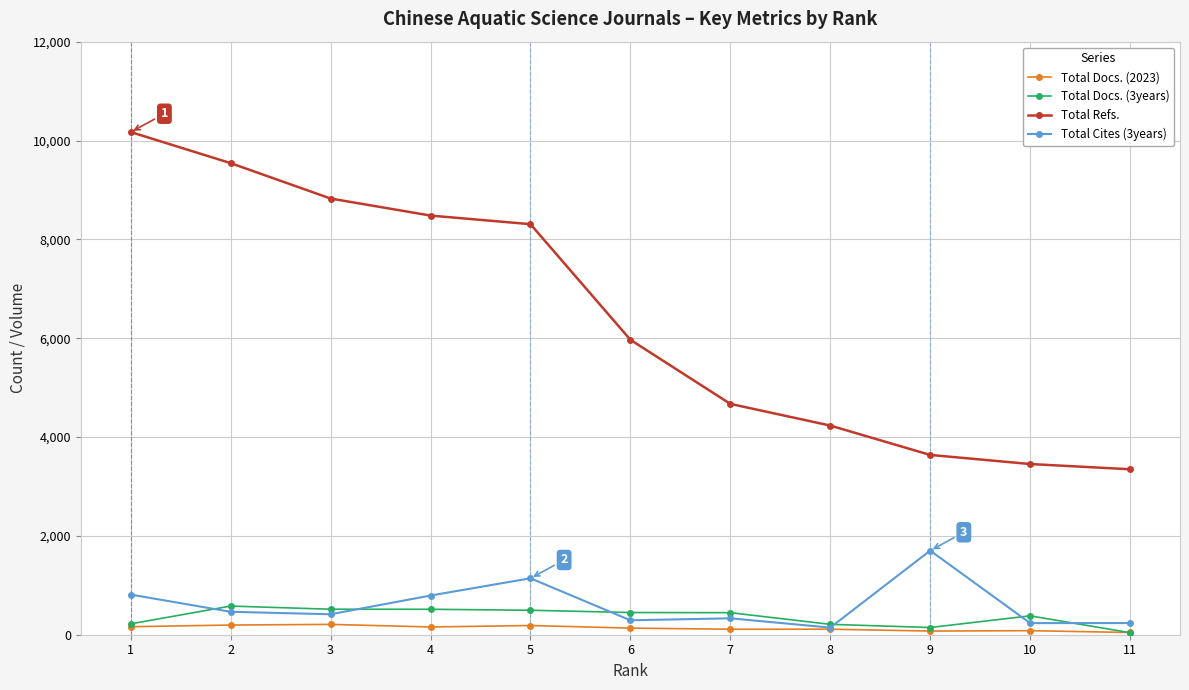

True or false: Total Refs. and Total Docs. (2023) intersect in this chart.

False